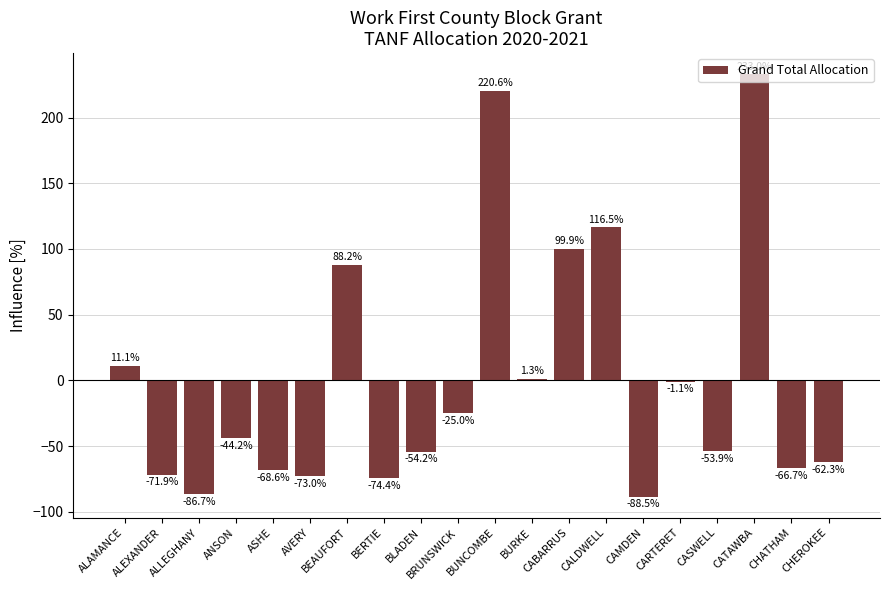

Does the chart contain any negative values?

Yes